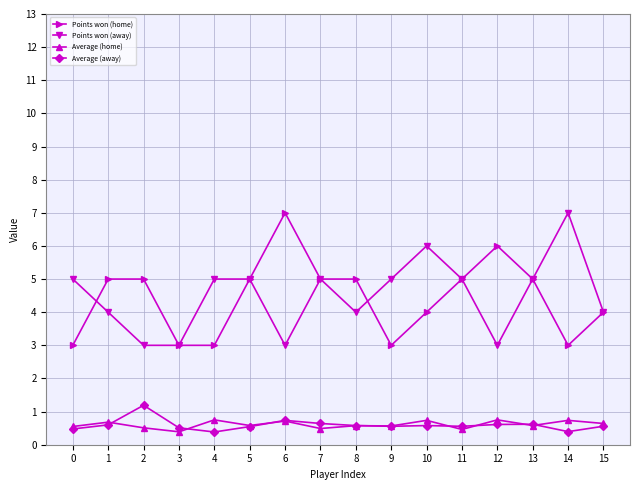

What are all the series names shown in the legend?

Points won (home), Points won (away), Average (home), Average (away)